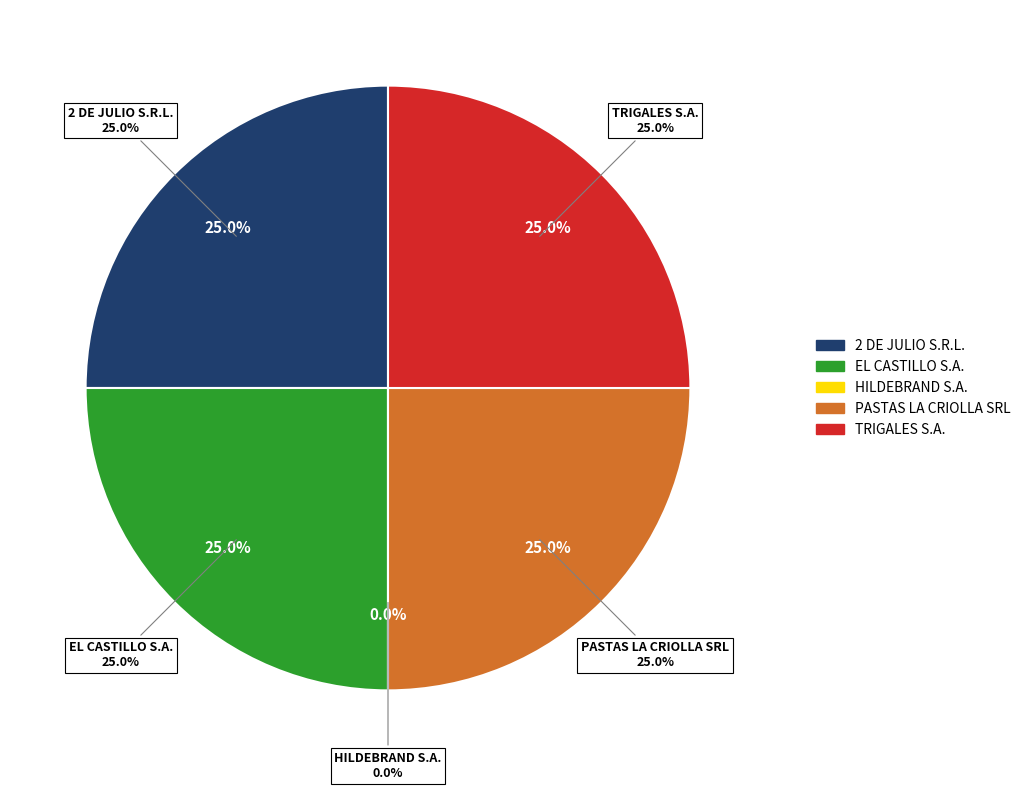

To the nearest percent, what is the average slice percentage?

20%